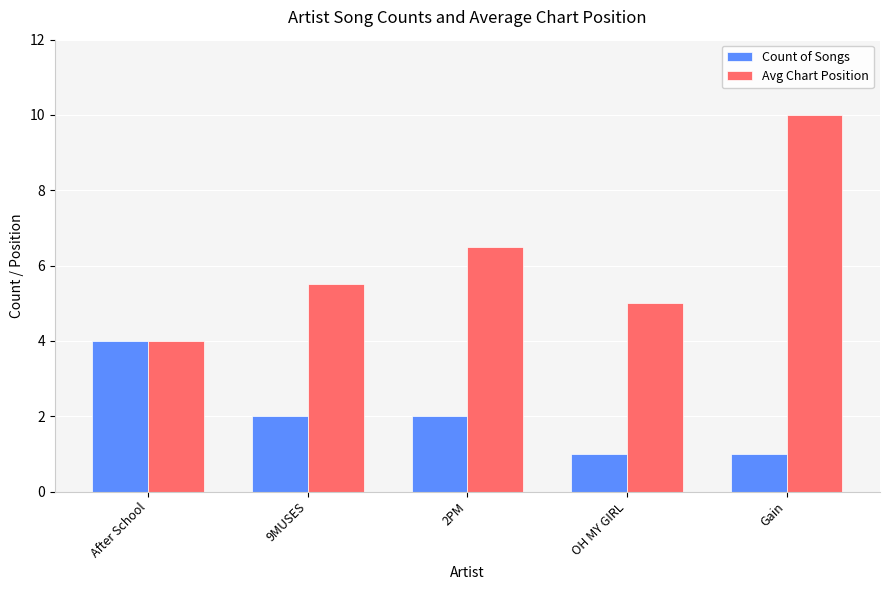

The Count of Songs series shows 2.9 at 9MUSES. True or false?

False